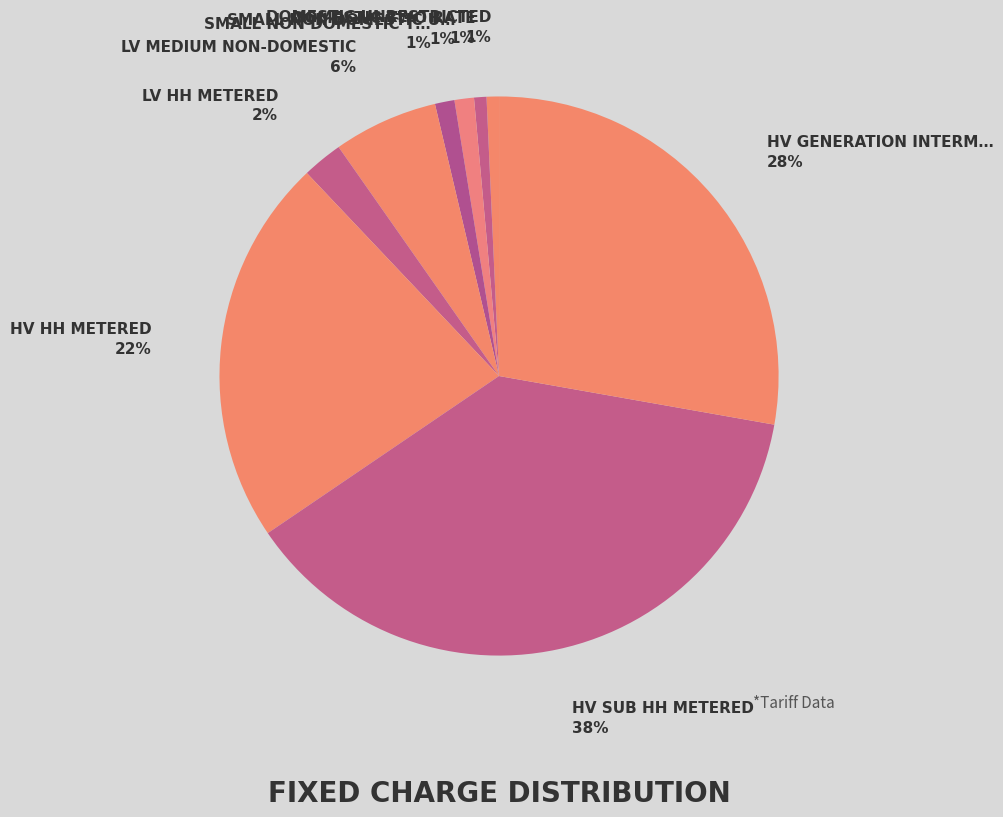

What percentage is the HV HH Metered slice, to the nearest percent?

22%